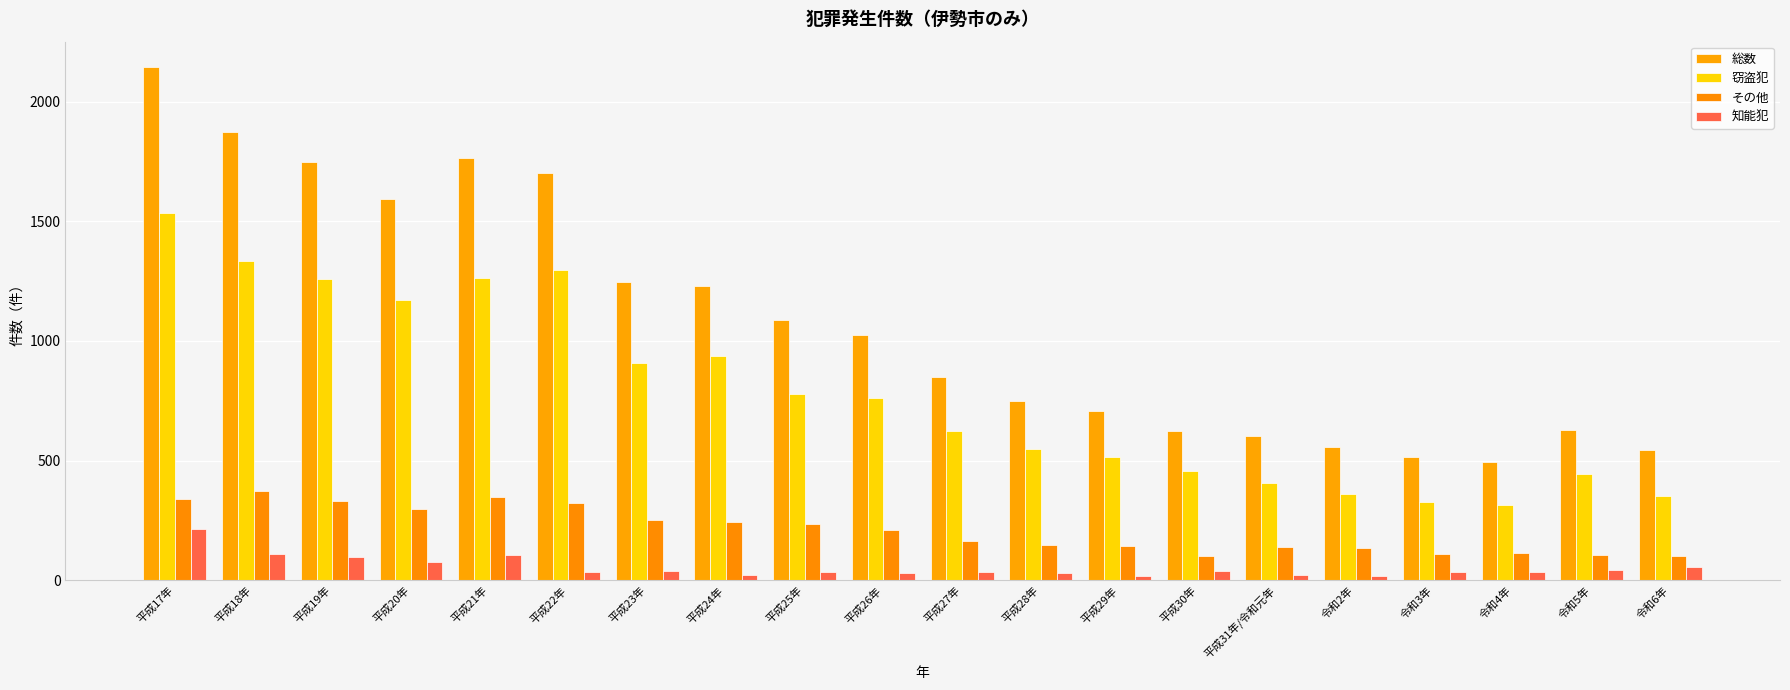

Reading left to right, what are all the values shown in this chart?

総数: 平成17年=2143	平成18年=1873	平成19年=1746	平成20年=1595	平成21年=1764	平成22年=1701	平成23年=1245	平成24年=1229	平成25年=1088	平成26年=1024	平成27年=849	平成28年=750	平成29年=706	平成30年=622	平成31年/令和元年=602	令和2年=558	令和3年=514	令和4年=494	令和5年=627	令和6年=545
窃盗犯: 平成17年=1535	平成18年=1334	平成19年=1257	平成20年=1169	平成21年=1261	平成22年=1296	平成23年=907	平成24年=936	平成25年=777	平成26年=763	平成27年=623	平成28年=549	平成29年=514	平成30年=457	平成31年/令和元年=407	令和2年=359	令和3年=326	令和4年=316	令和5年=445	令和6年=353
その他: 平成17年=340	平成18年=372	平成19年=332	平成20年=300	平成21年=347	平成22年=325	平成23年=253	平成24年=242	平成25年=237	平成26年=211	平成27年=165	平成28年=146	平成29年=144	平成30年=102	平成31年/令和元年=141	令和2年=136	令和3年=110	令和4年=116	令和5年=106	令和6年=100
知能犯: 平成17年=216	平成18年=112	平成19年=96	平成20年=77	平成21年=108	平成22年=33	平成23年=41	平成24年=22	平成25年=34	平成26年=29	平成27年=35	平成28年=31	平成29年=20	平成30年=39	平成31年/令和元年=23	令和2年=20	令和3年=34	令和4年=33	令和5年=43	令和6年=55